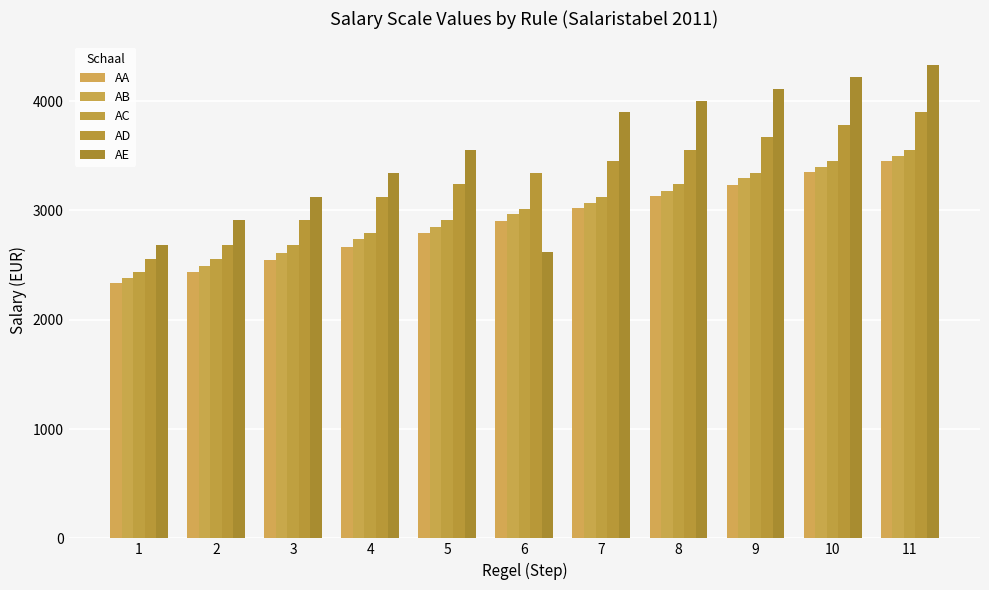

Between 1 and 2, which is larger?

2